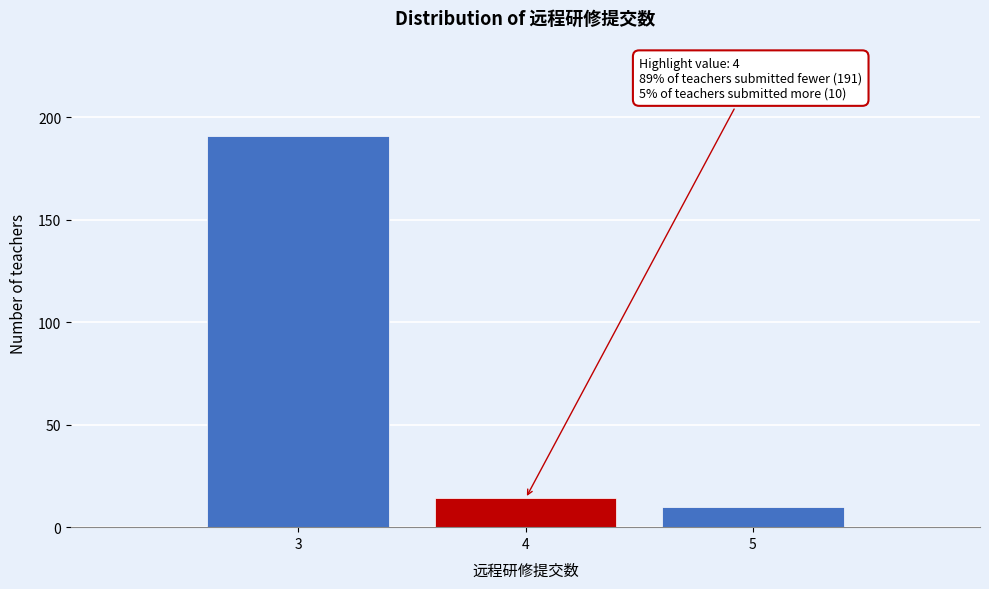

Which range on the x-axis has the tallest bar?

2.5 to 3.5